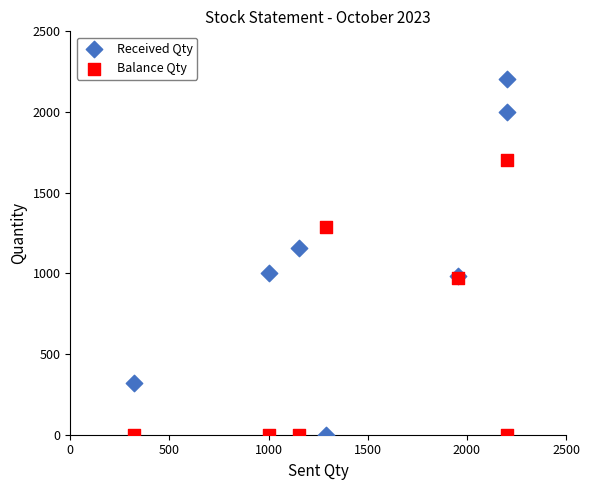

What is the X range (max minus min) for the scatter plot?

1880